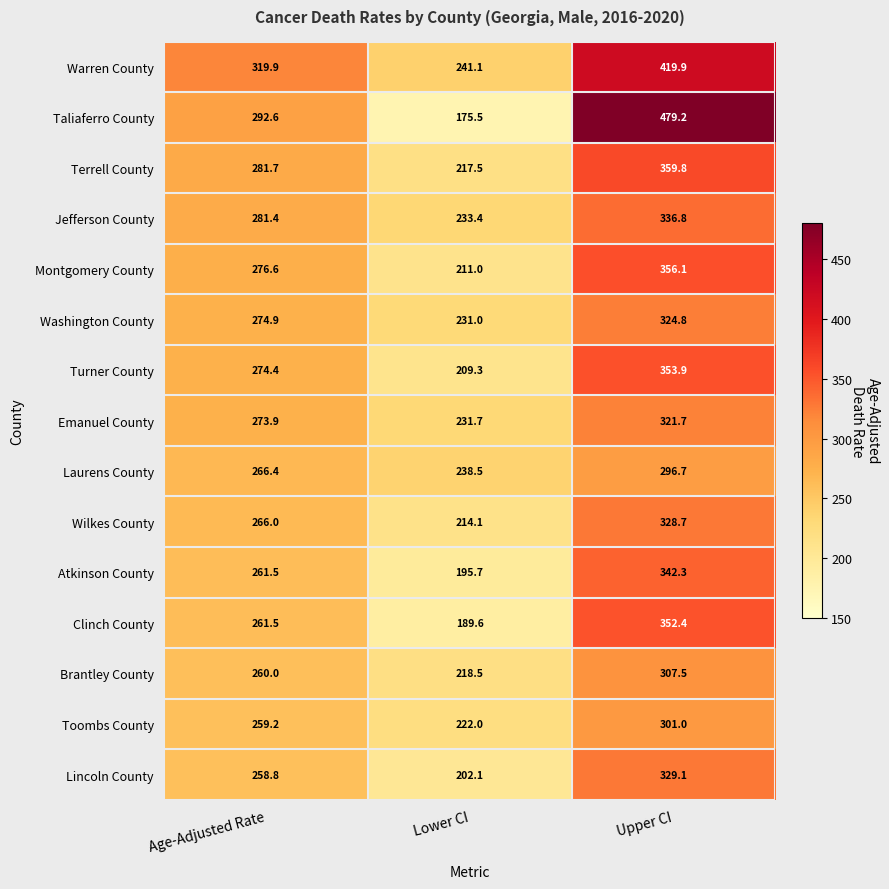

What is the approximate value of Brantley County at Upper CI?

307.5